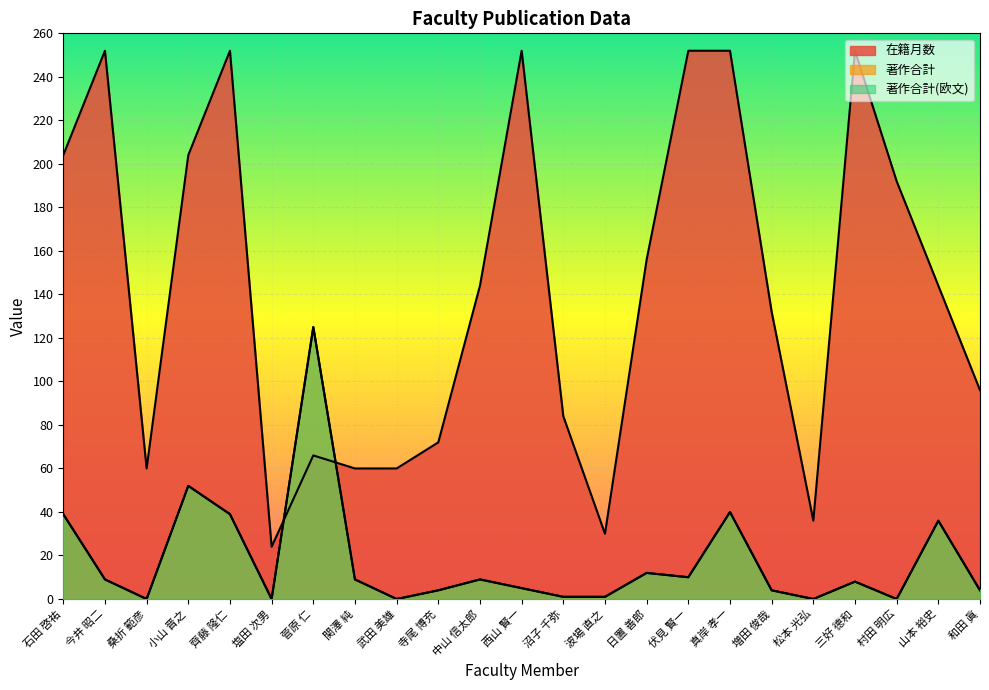

What are all the series names shown in the legend?

在籍月数, 著作合計, 著作合計(欧文)